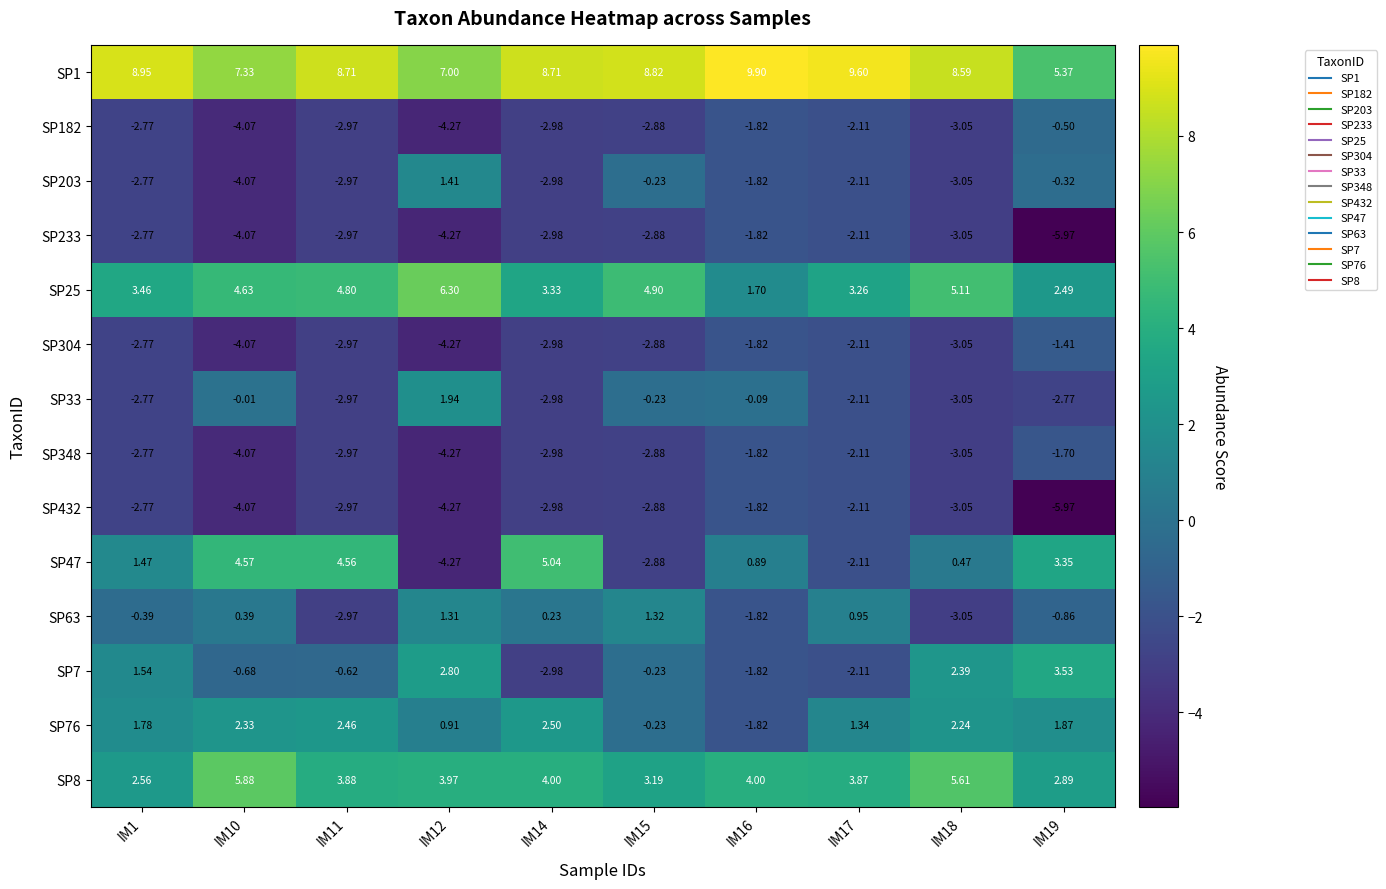

How many categories are shown in the chart?

10